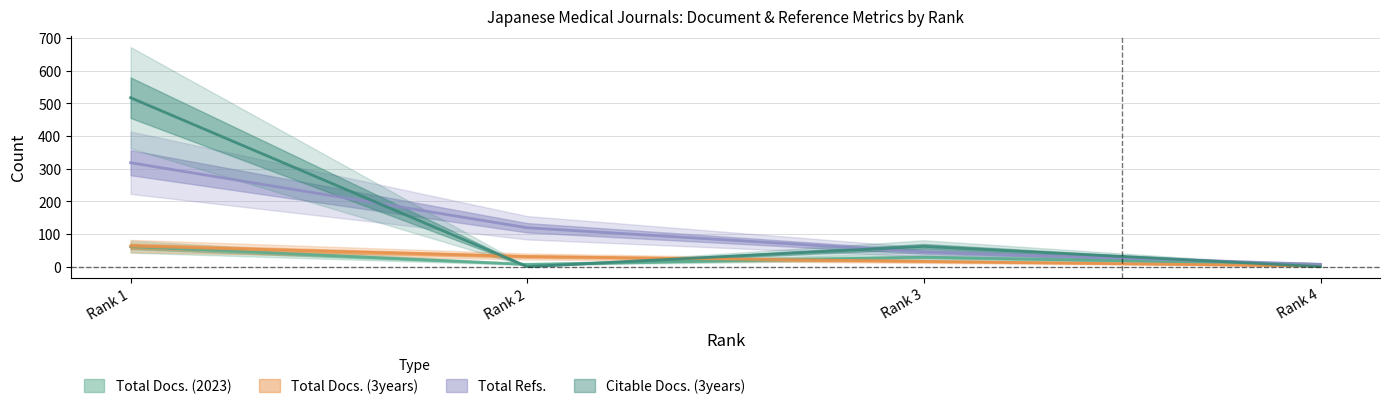

What are all the series names shown in the legend?

Total Docs. (2023), Total Docs. (3years), Total Refs., Citable Docs. (3years)